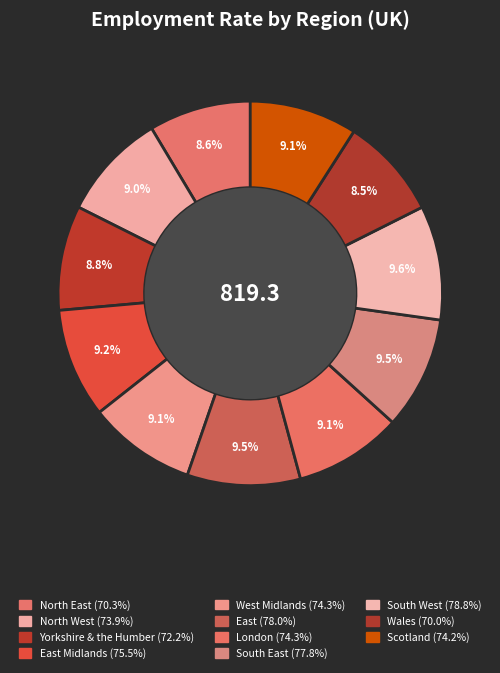

How many segments does this pie chart have?

11